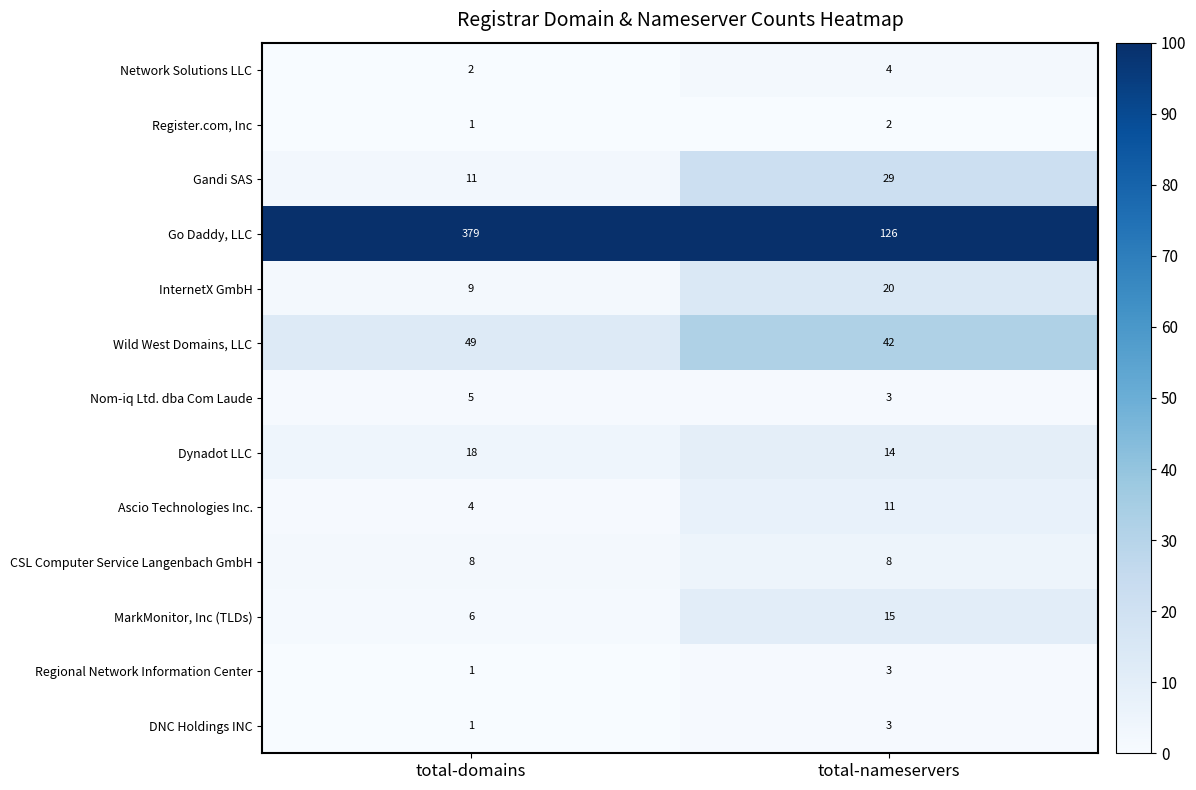

What is the lowest value of the Ascio Technologies Inc. series?

4